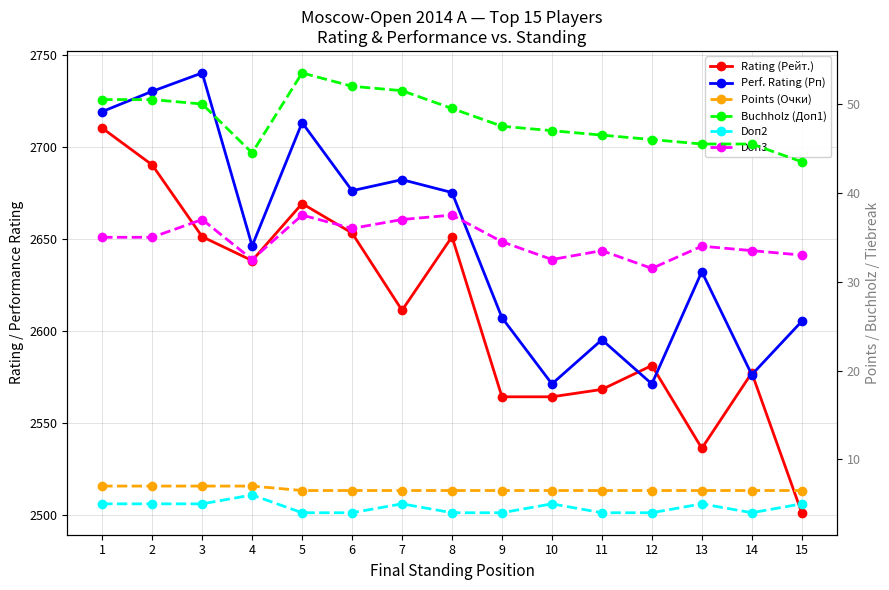

True or false: Points (Очки) and Rating (Рейт.) intersect in this chart.

False